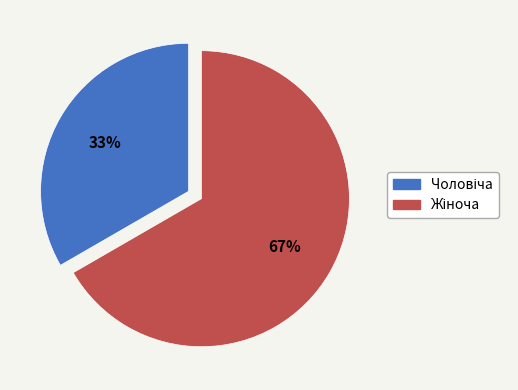

To the nearest percent, what is the average slice percentage?

50%